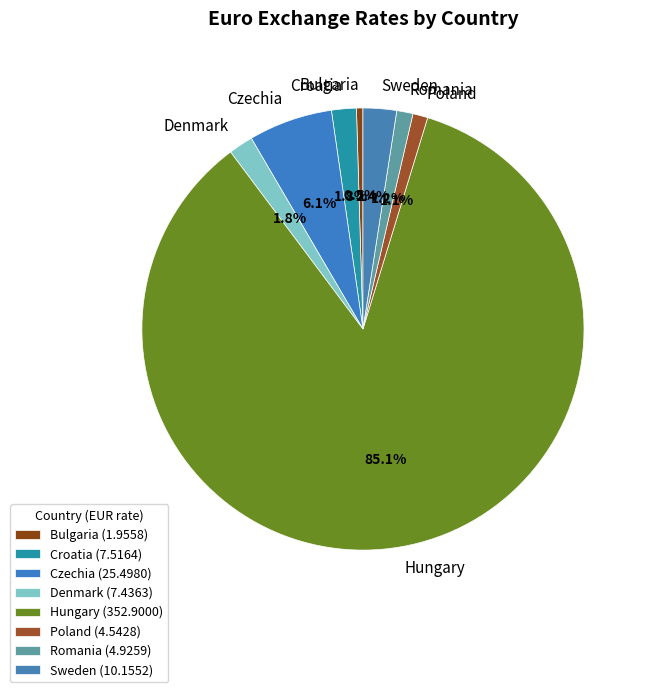

How many slices are in this pie chart?

8